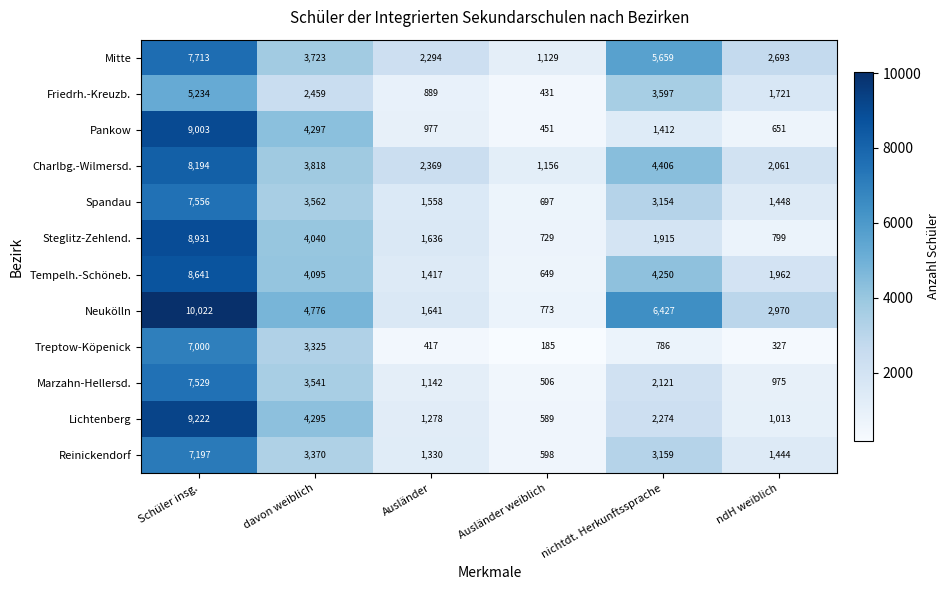

Which series changed the most between Schüler insg. and nichtdt. Herkunftssprache?

Pankow